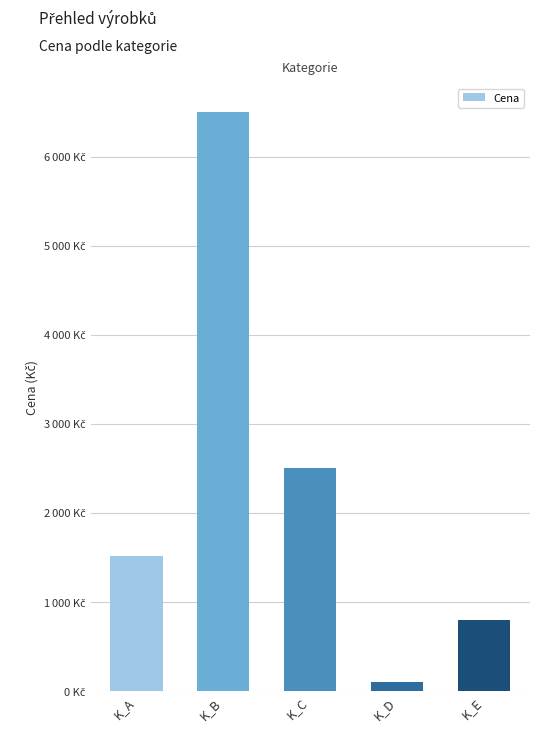

What is the difference between the second highest and minimum values?

2400